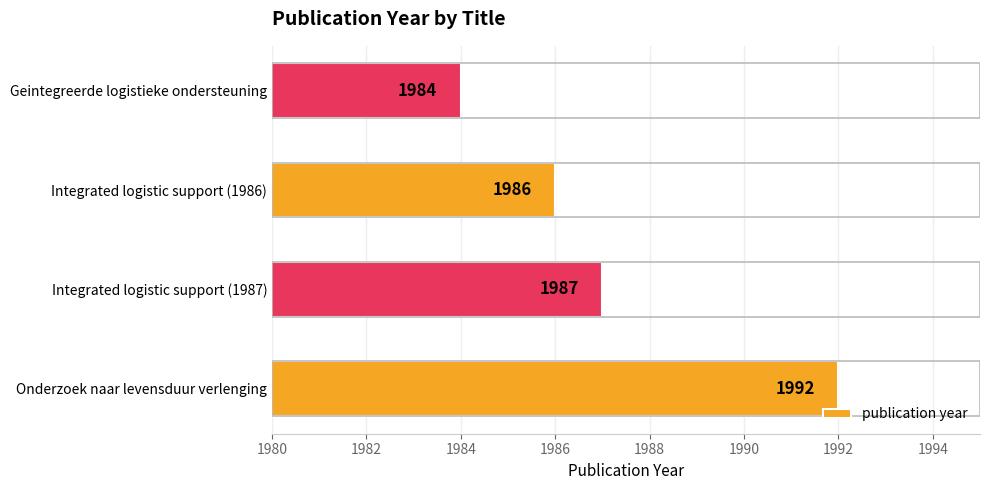

What is the smallest value displayed?

1984